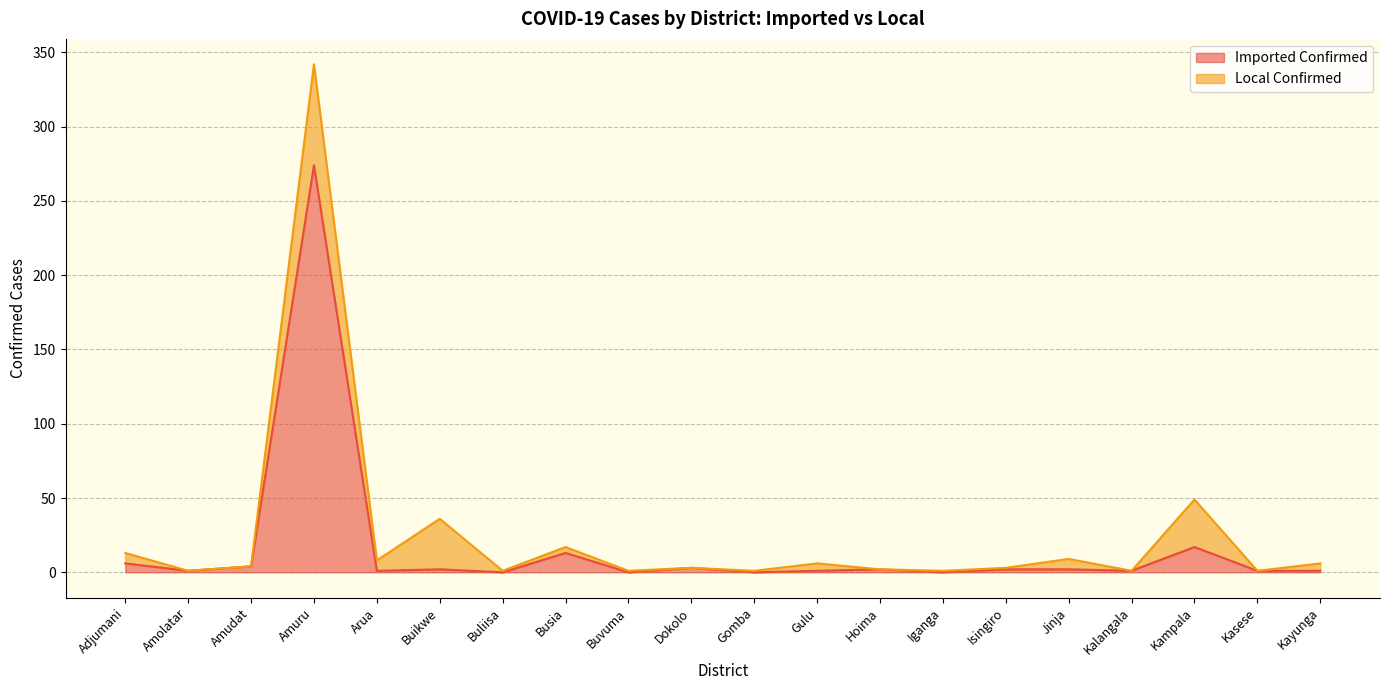

Which has a higher value, Buvuma or Hoima?

Hoima